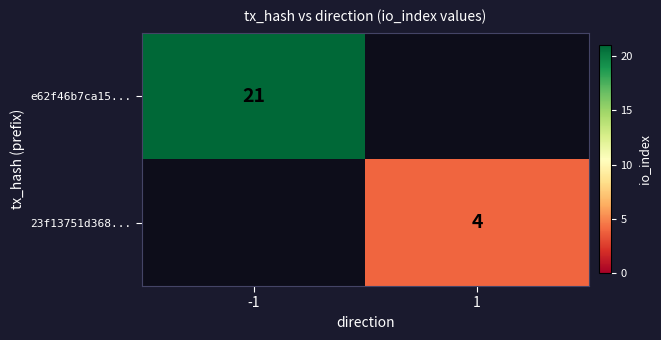

What is the total value across all series at -1?

21